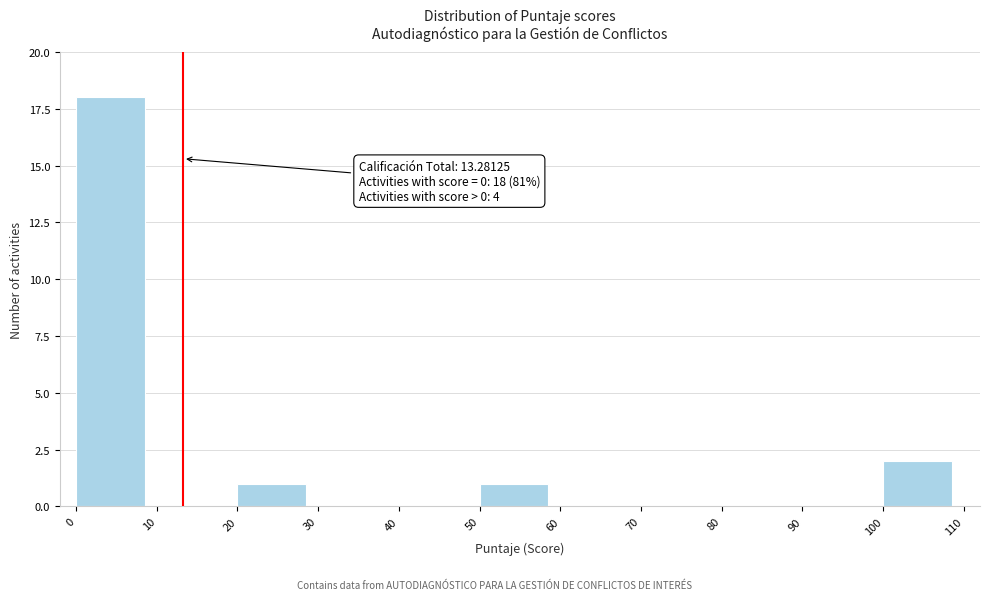

Which range on the x-axis has the tallest bar?

0 to 10